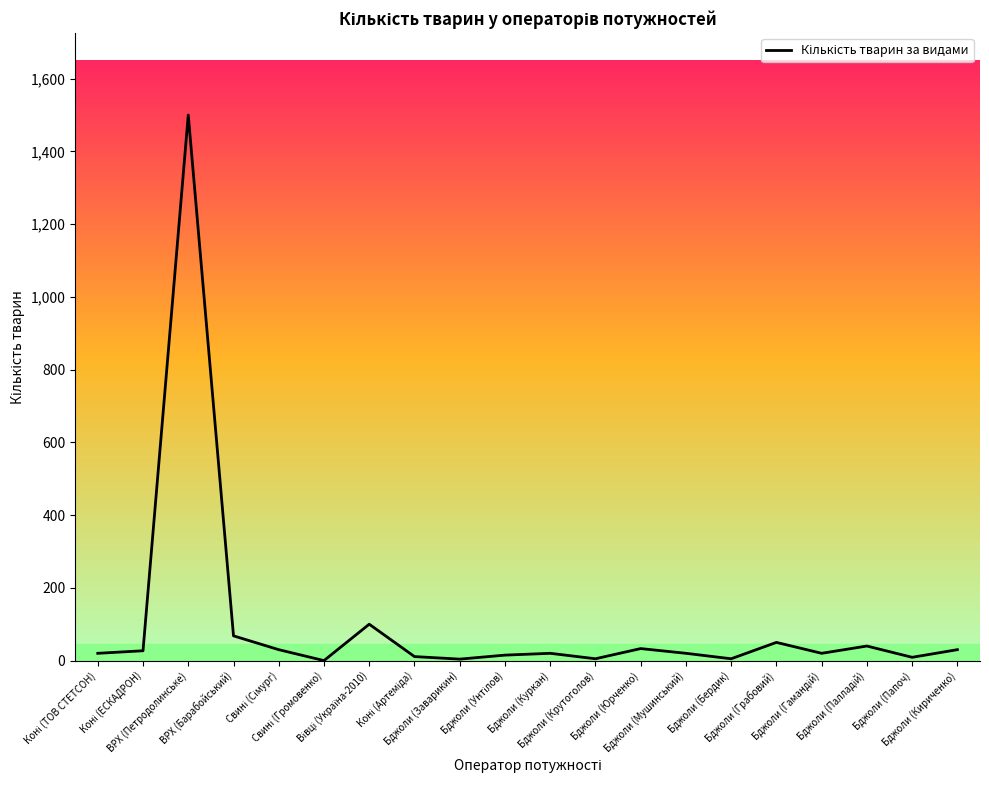

What is the greatest value displayed?

1500